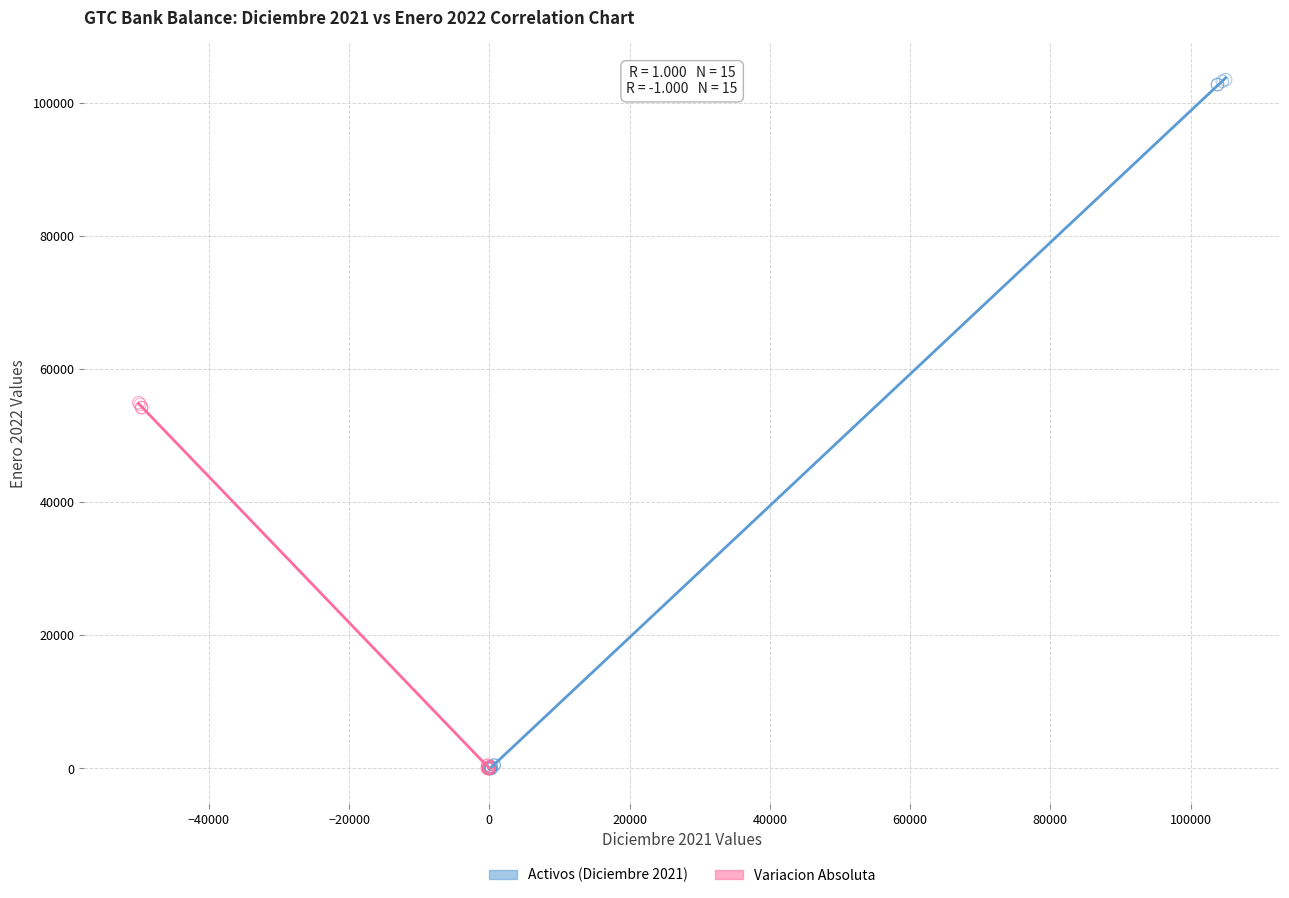

Which series has the widest spread of Y values?

Activos (Diciembre 2021)